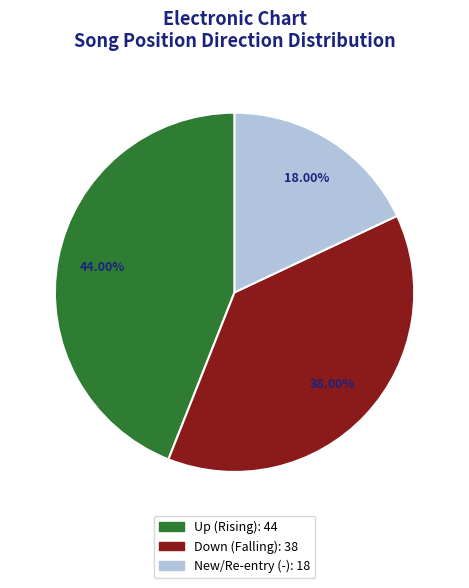

How many segments does this pie chart have?

3